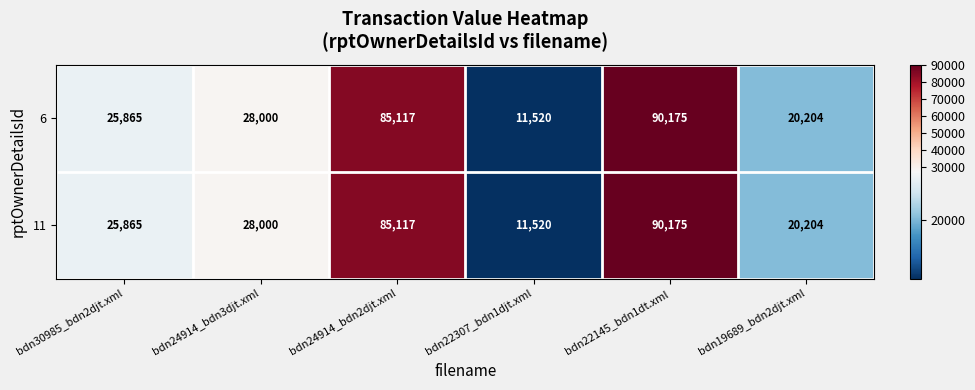

What is the sum of the 11 values at bdn19689_bdn2djt.xml and bdn22145_bdn1dt.xml?

110379